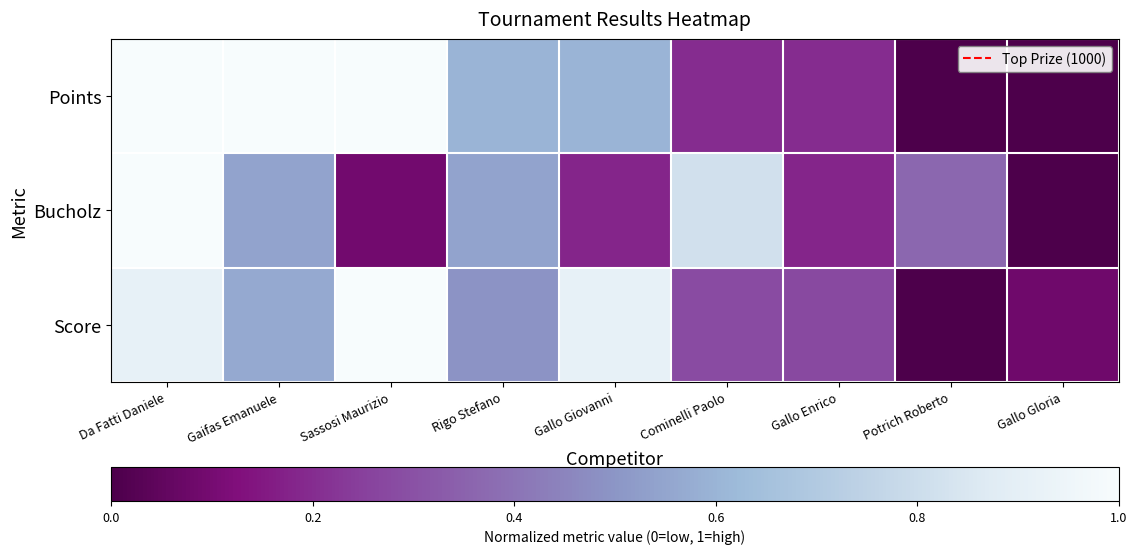

Which series has the largest total across all categories?

Points